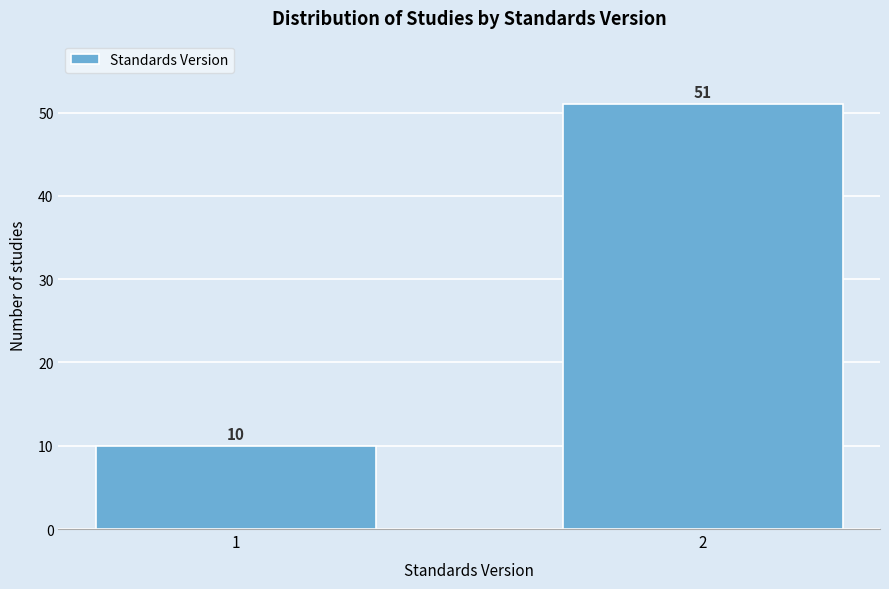

Reading right to left, extract all data points from this chart.

51	10